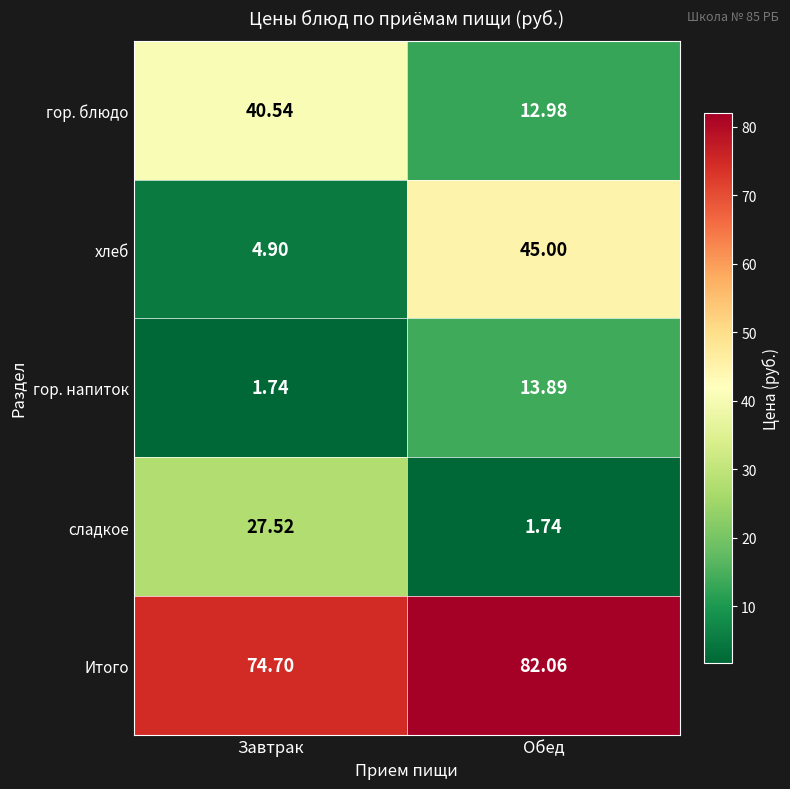

At which category does the chart reach its peak across all series?

Обед